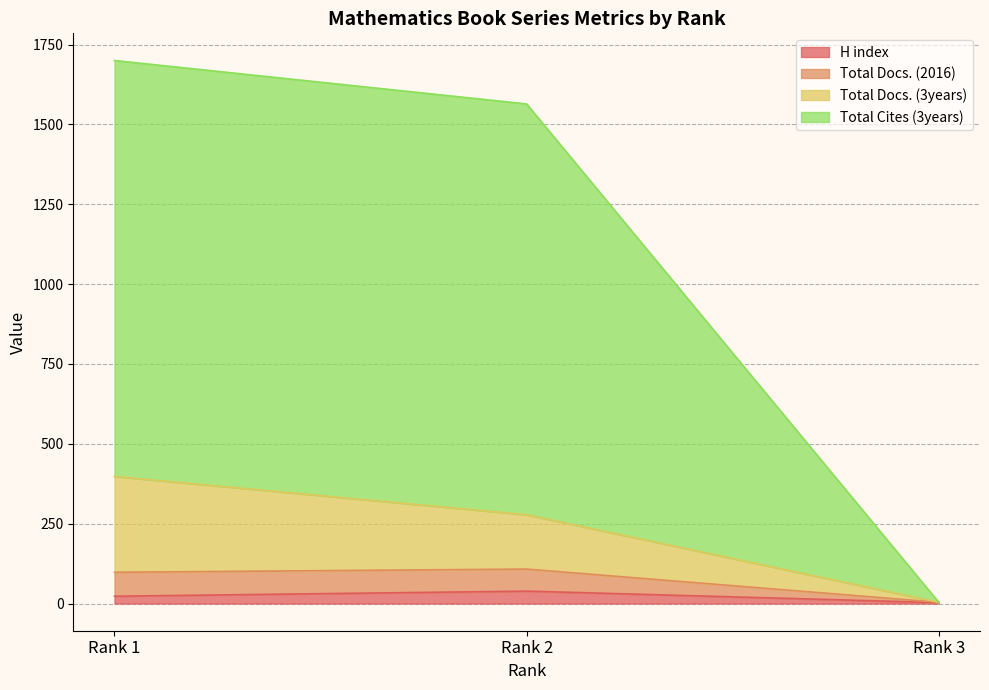

At which category is the sum across all series the highest?

Rank 1